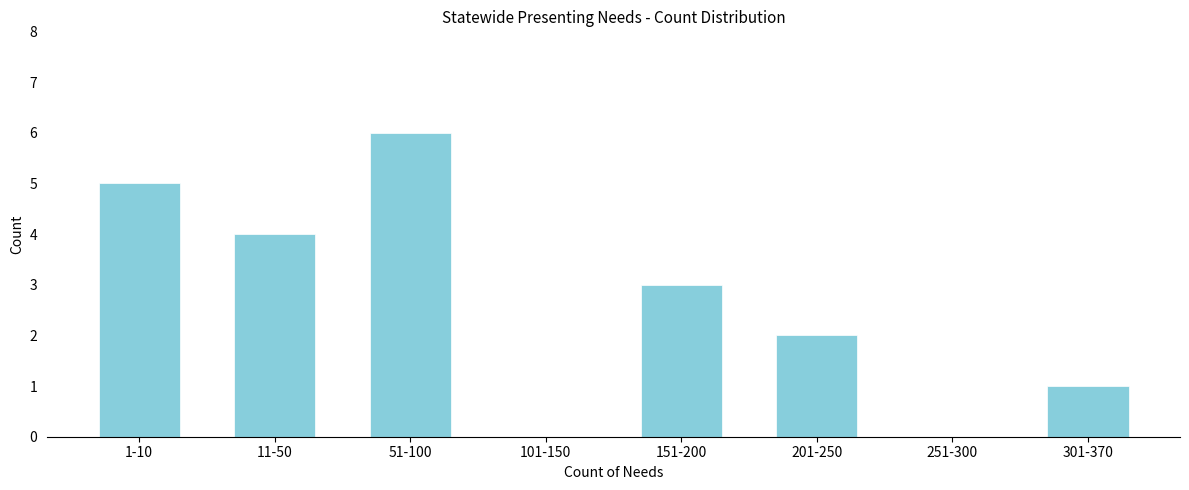

Reading right to left, transcribe all the data shown in this chart.

301-370=1	251-300=0	201-250=2	151-200=3	101-150=0	51-100=6	11-50=4	1-10=5